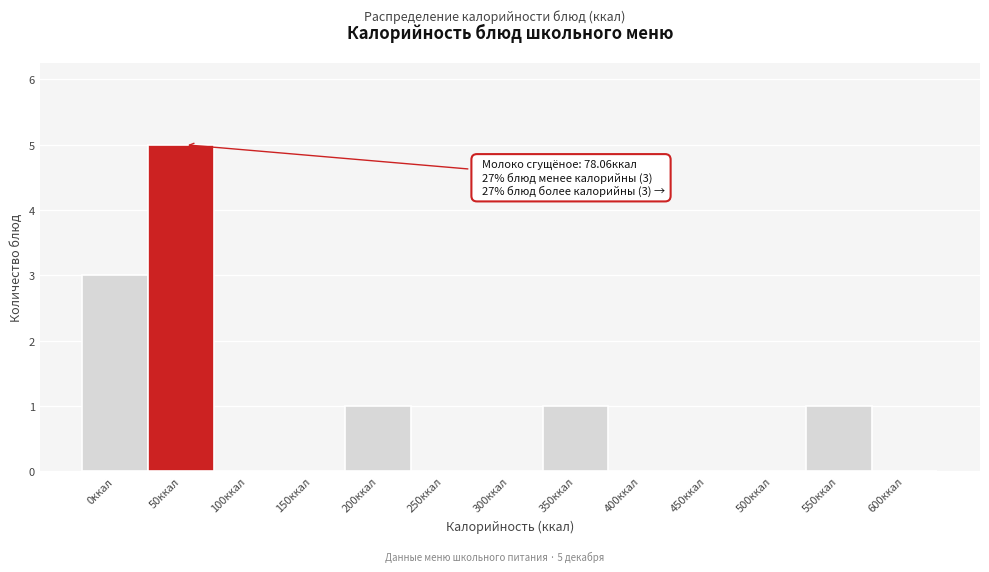

Reading left to right, what are all the values shown in this chart?

0ккал=3	50ккал=5	100ккал=0	150ккал=0	200ккал=1	250ккал=0	300ккал=0	350ккал=1	400ккал=0	450ккал=0	500ккал=0	550ккал=1	600ккал=0